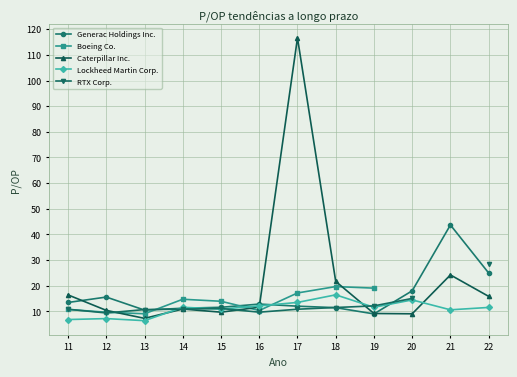

Does the chart have visible grid lines?

Yes